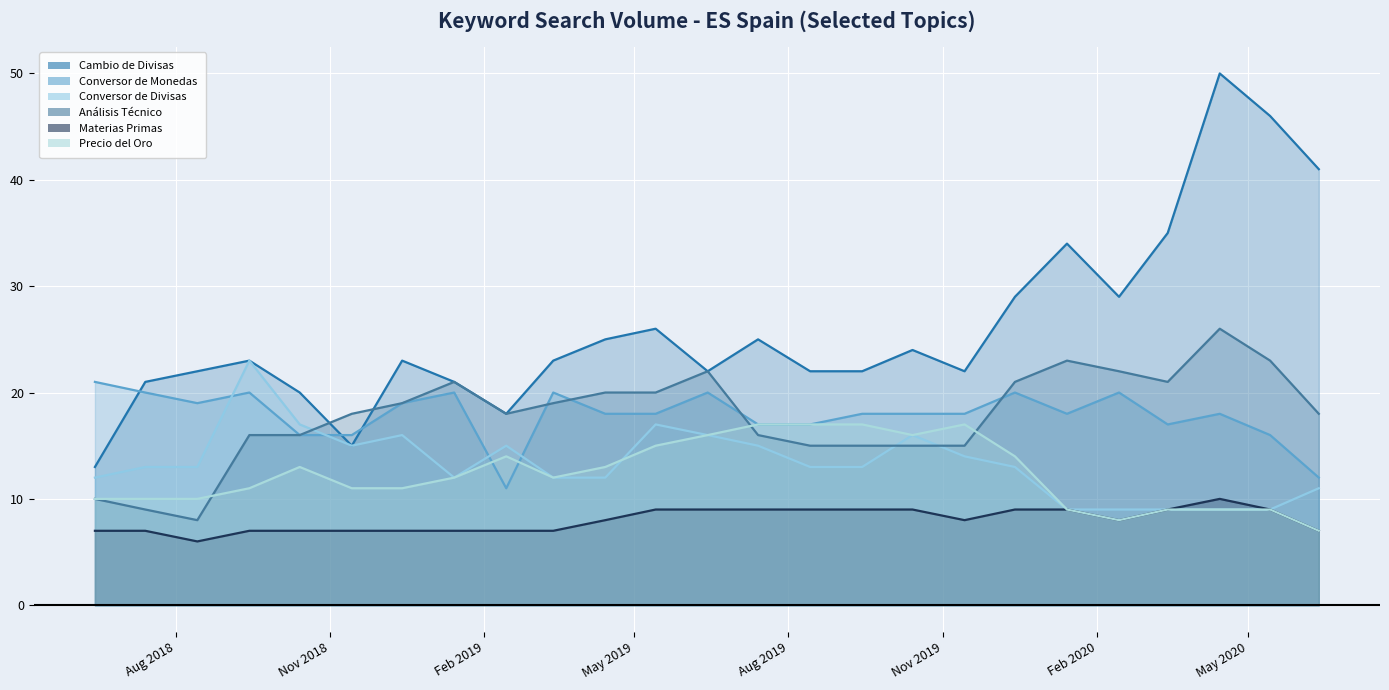

How many categories are shown in the chart?

25